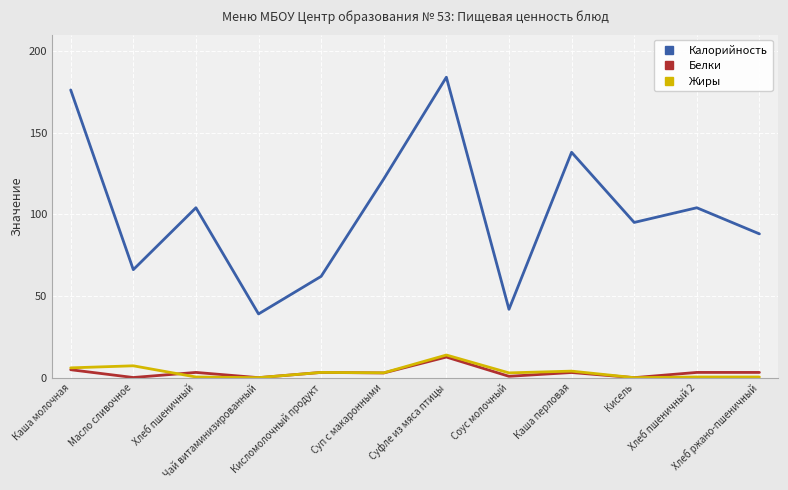

Which series has the largest total across all categories?

Калорийность